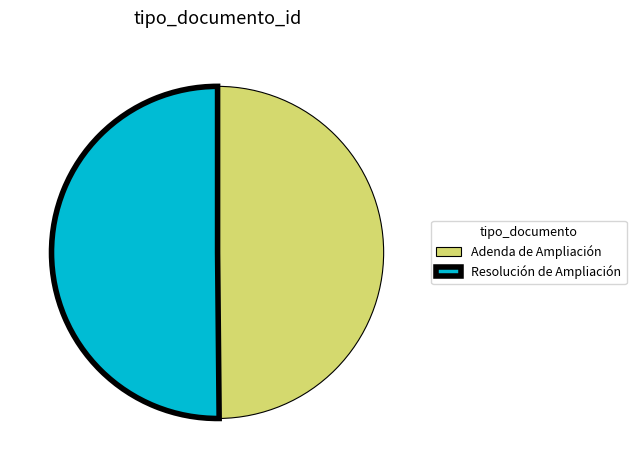

The Resolución de Ampliación slice represents 50% of the pie. True or false?

True